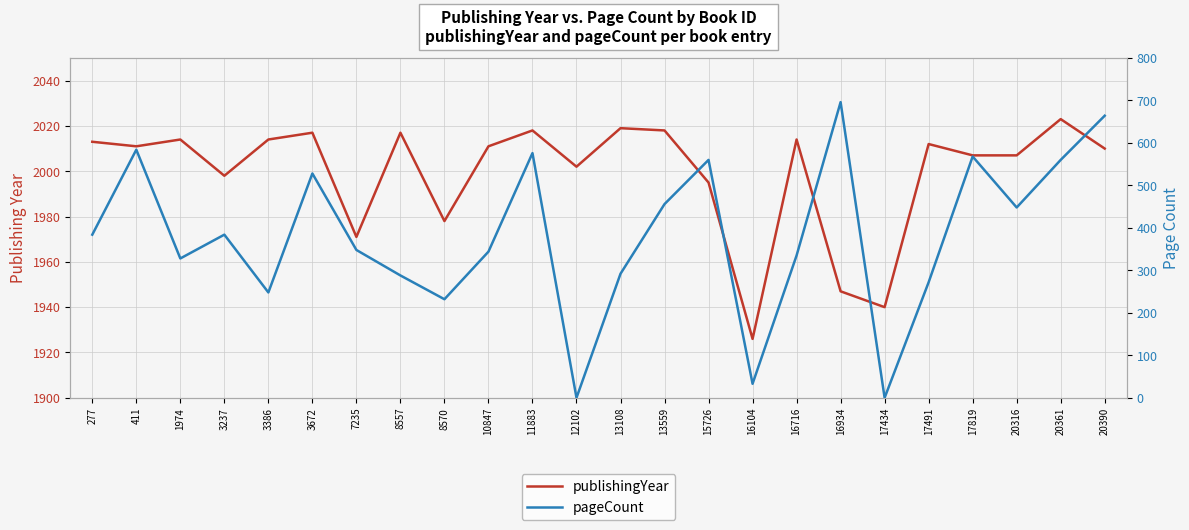

At 12102, list the series in order from smallest to largest.

pageCount, publishingYear